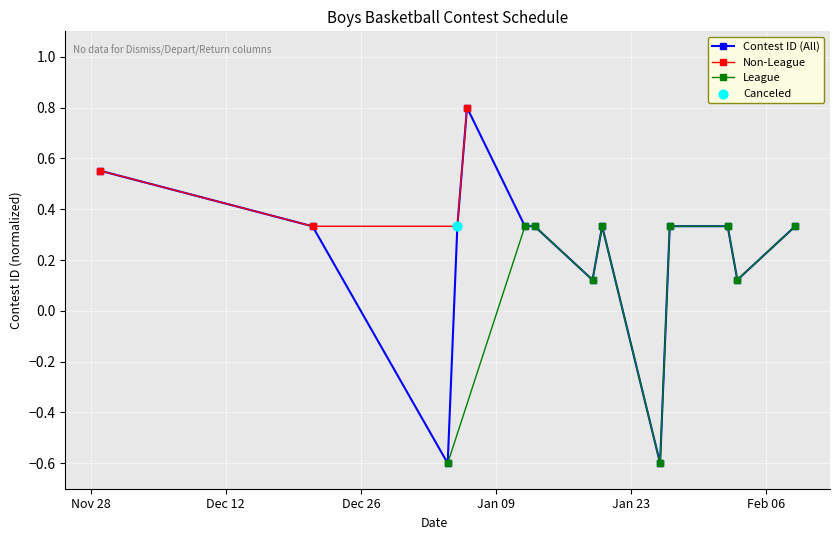

Between 1/6/24 and 1/5/24, which is larger?

1/6/24